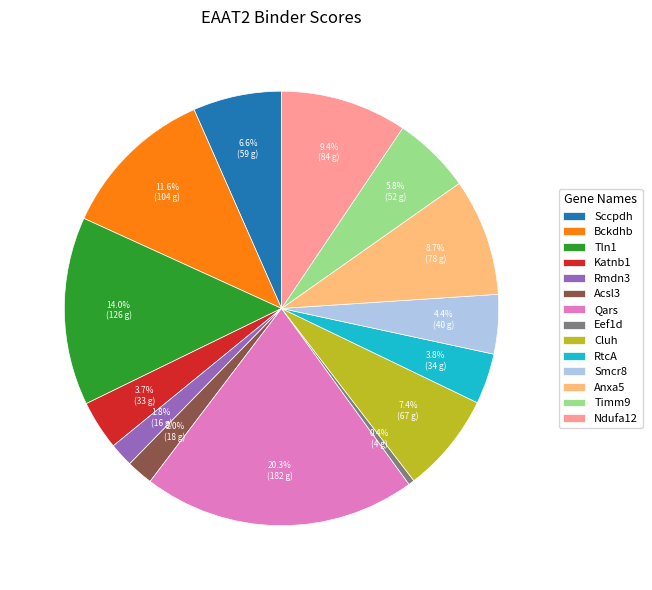

Approximately how many times larger is the value at Rmdn3 compared to Smcr8?

0.4